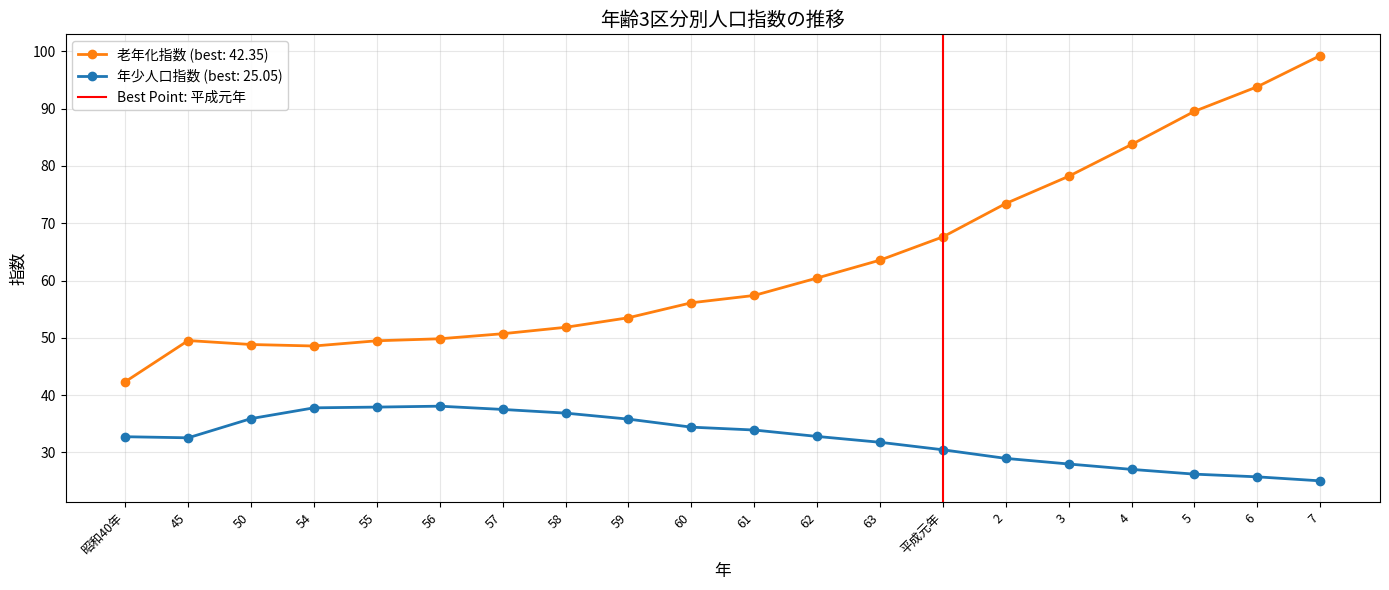

Does the chart display data point markers on the line(s)?

Yes